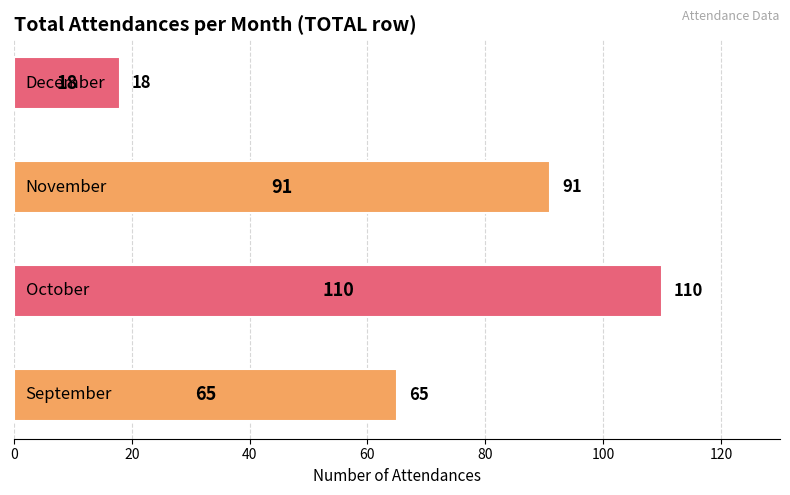

How many values are between 65 and 110?

3